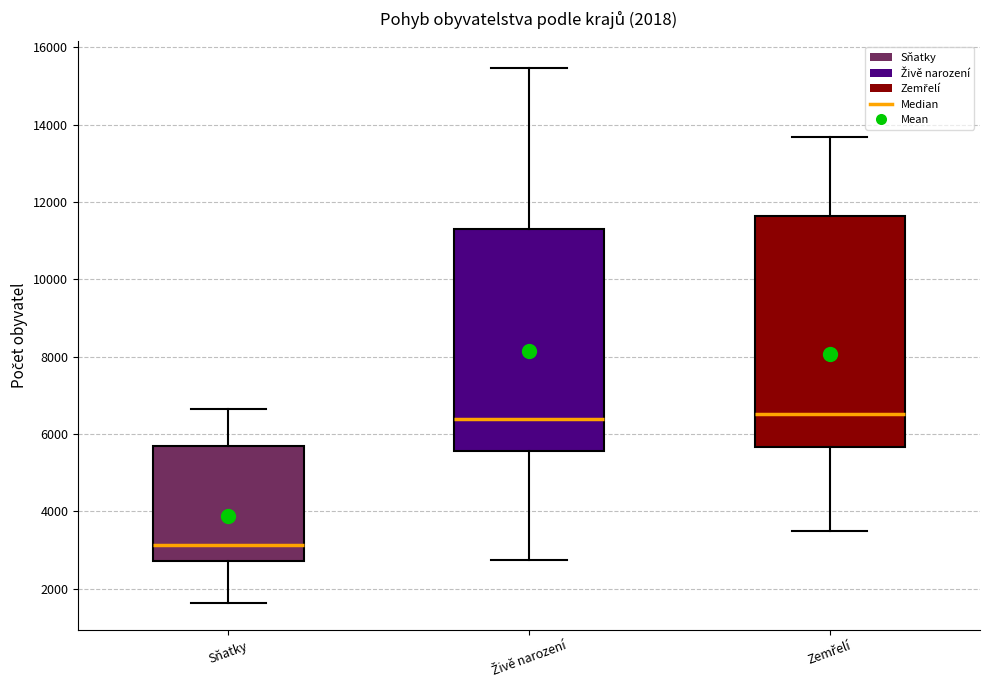

Comparing the boxes themselves (not the whiskers), which one is the tallest?

Zemřelí